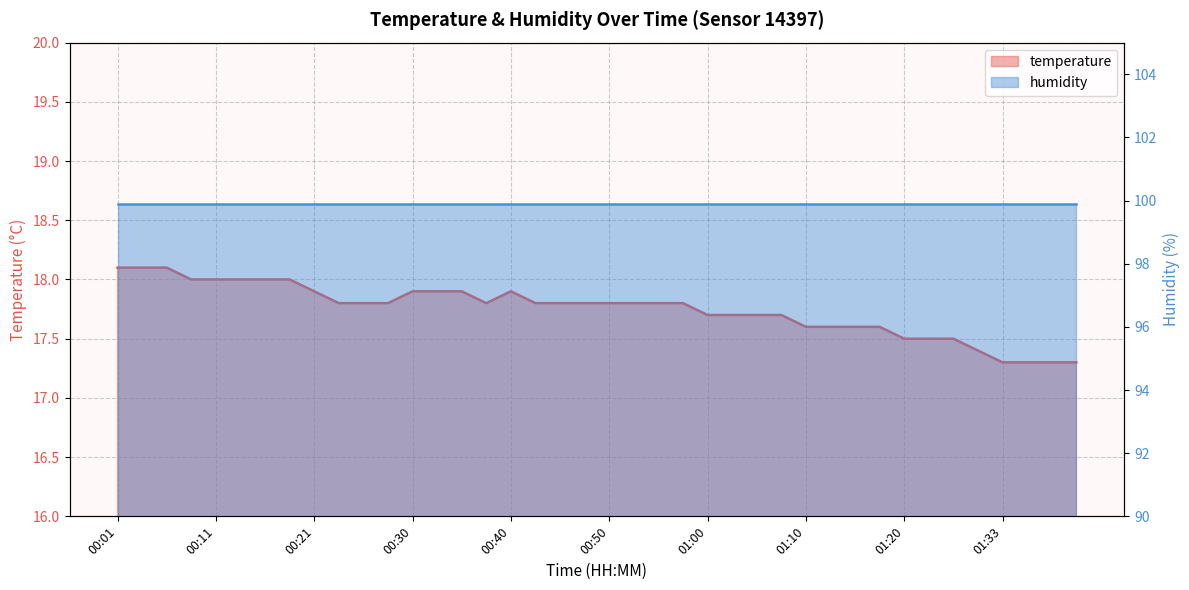

Reading right to left, list all the values displayed in this chart.

01:41=17.3	01:38=17.3	01:36=17.3	01:33=17.3	01:31=17.4	01:28=17.5	01:26=17.5	01:20=17.5	01:18=17.6	01:15=17.6	01:13=17.6	01:10=17.6	01:08=17.7	01:05=17.7	01:02=17.7	01:00=17.7	00:57=17.8	00:55=17.8	00:52=17.8	00:50=17.8	00:47=17.8	00:45=17.8	00:43=17.8	00:40=17.9	00:38=17.8	00:35=17.9	00:33=17.9	00:30=17.9	00:28=17.8	00:26=17.8	00:23=17.8	00:21=17.9	00:18=18.0	00:16=18.0	00:13=18.0	00:11=18.0	00:09=18.0	00:06=18.1	00:04=18.1	00:01=18.1